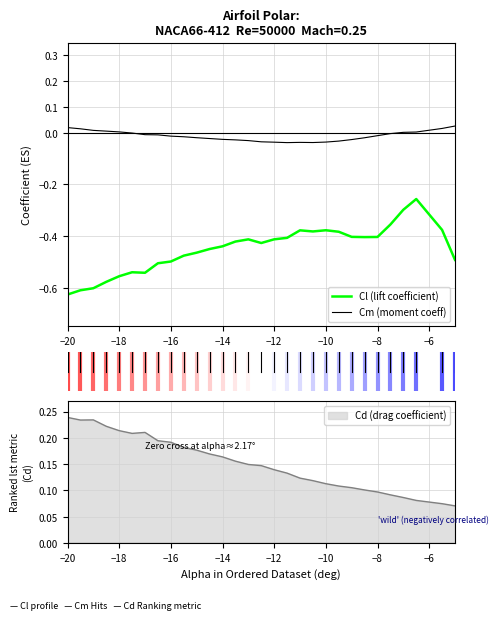

Which series has the widest spread of values?

Cl (lift coefficient)